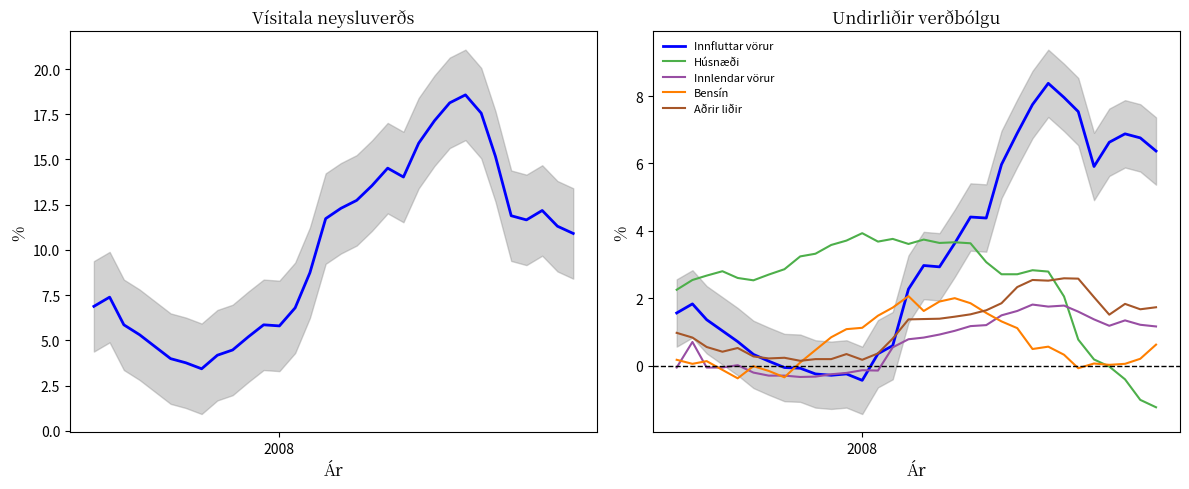

How many intersections are there between Húsnæði and Innlendar vörur?

1